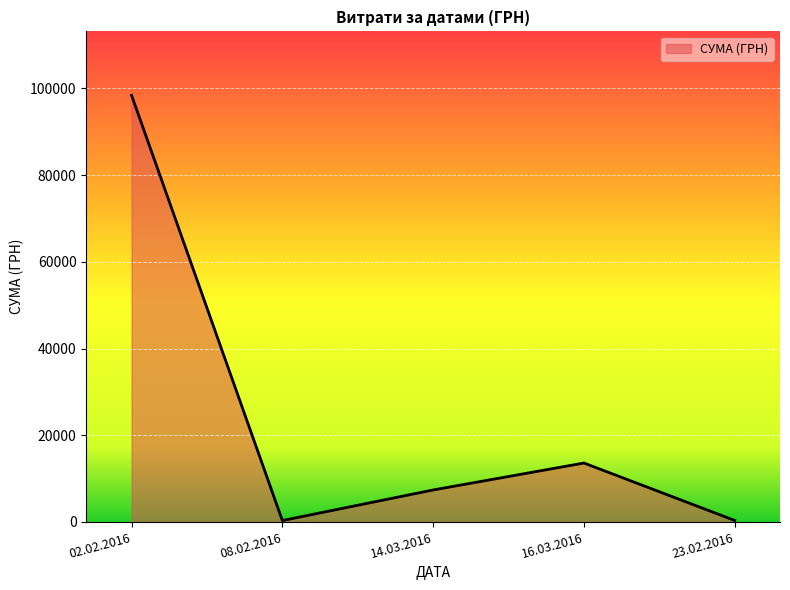

Is it true that the value at 14.03.2016 is 11991.2?

False